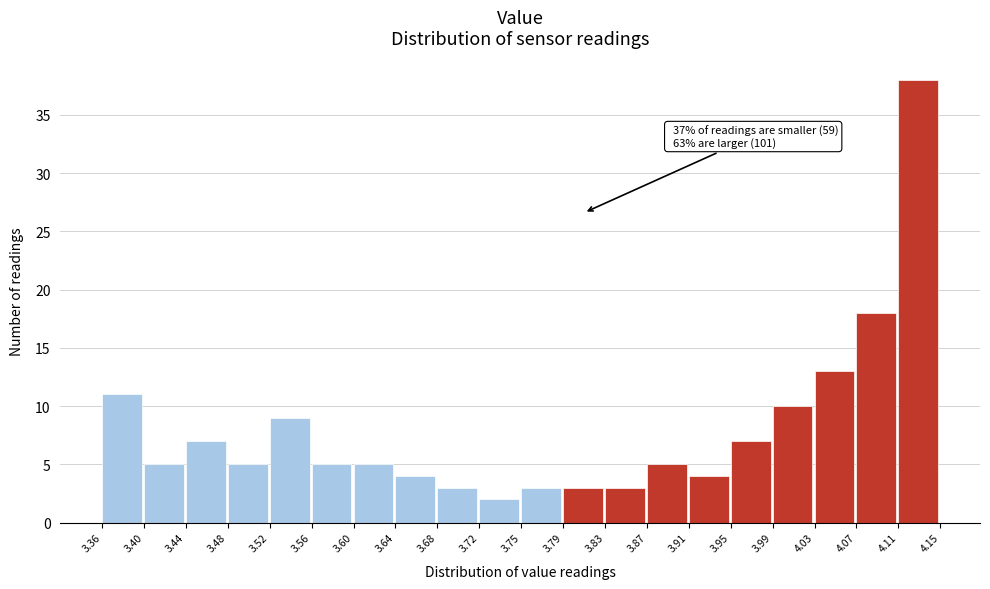

Which range on the x-axis has the tallest bar?

4.11 to 4.15